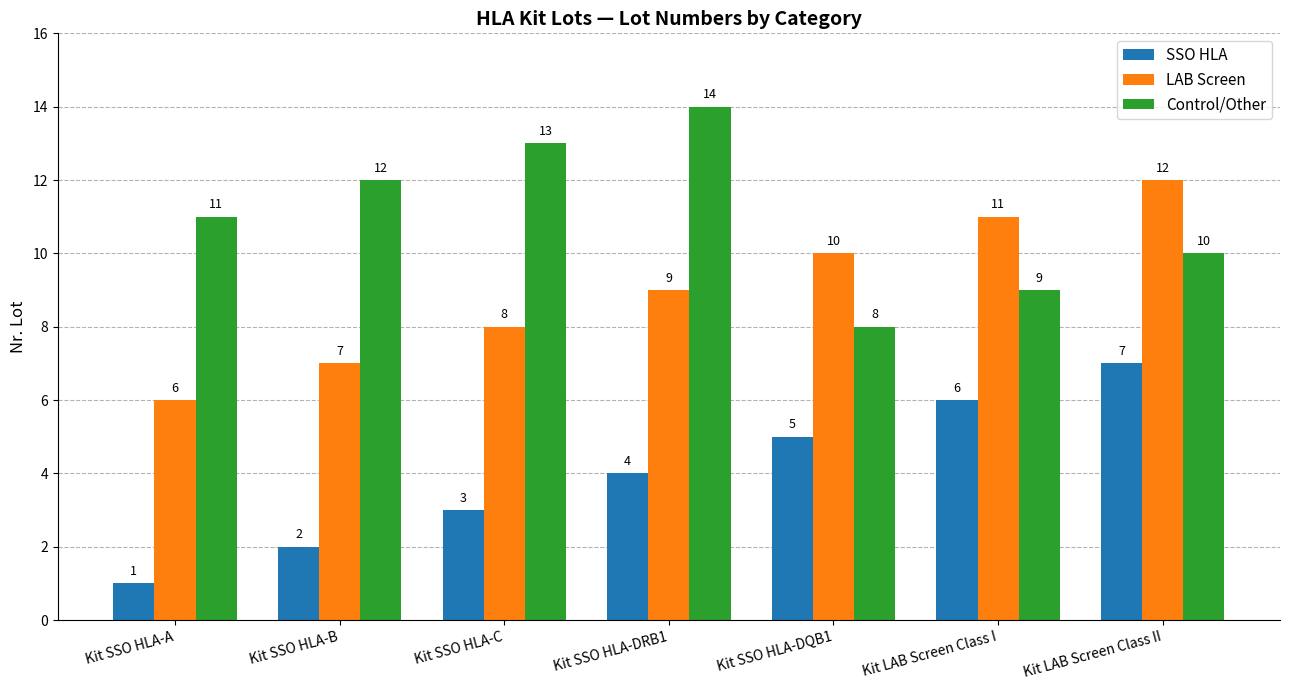

How many bars are there in each group?

3